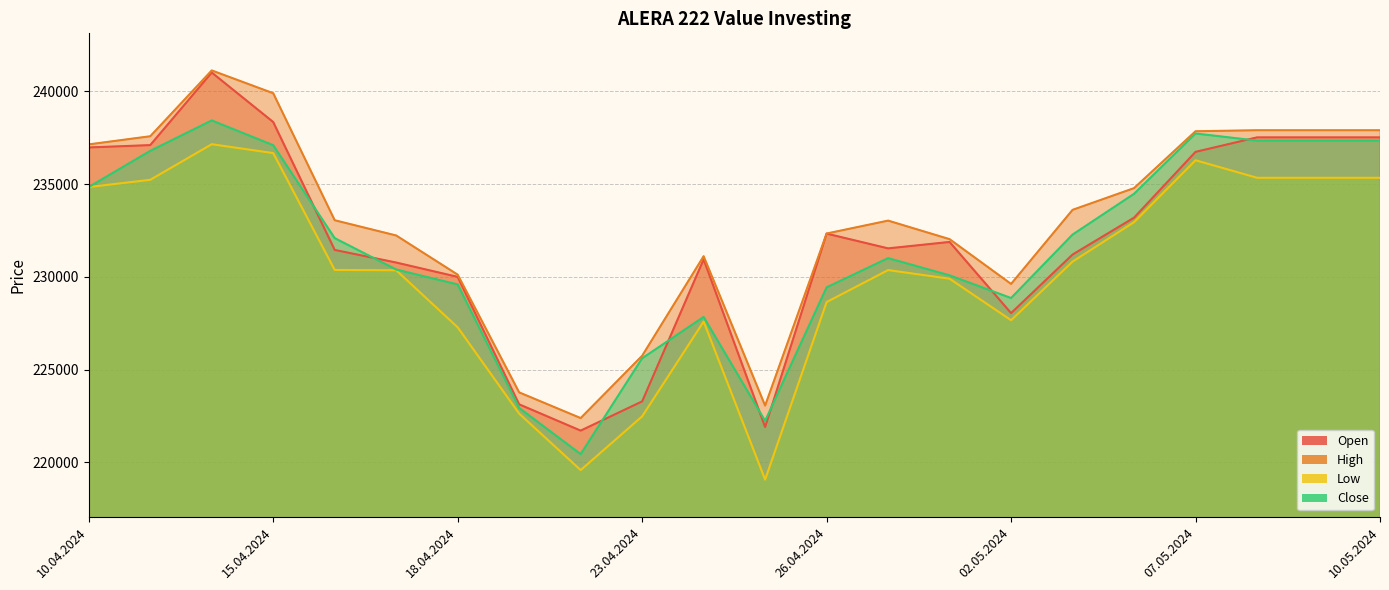

Where is High nearest to the value 231758?

30.04.2024